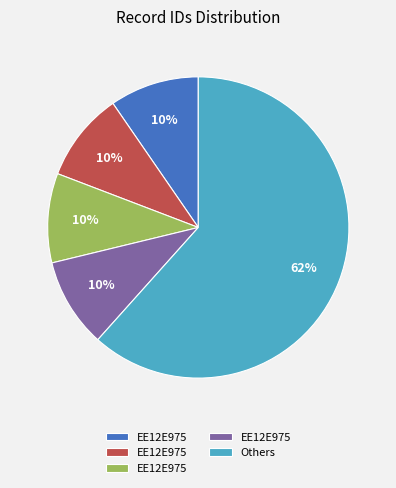

Is there a majority slice in this chart?

Yes